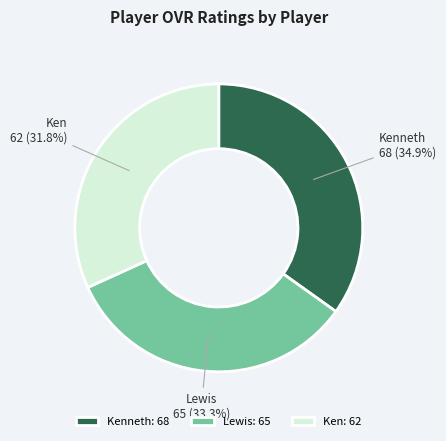

To the nearest percent, what is the average slice percentage?

33%